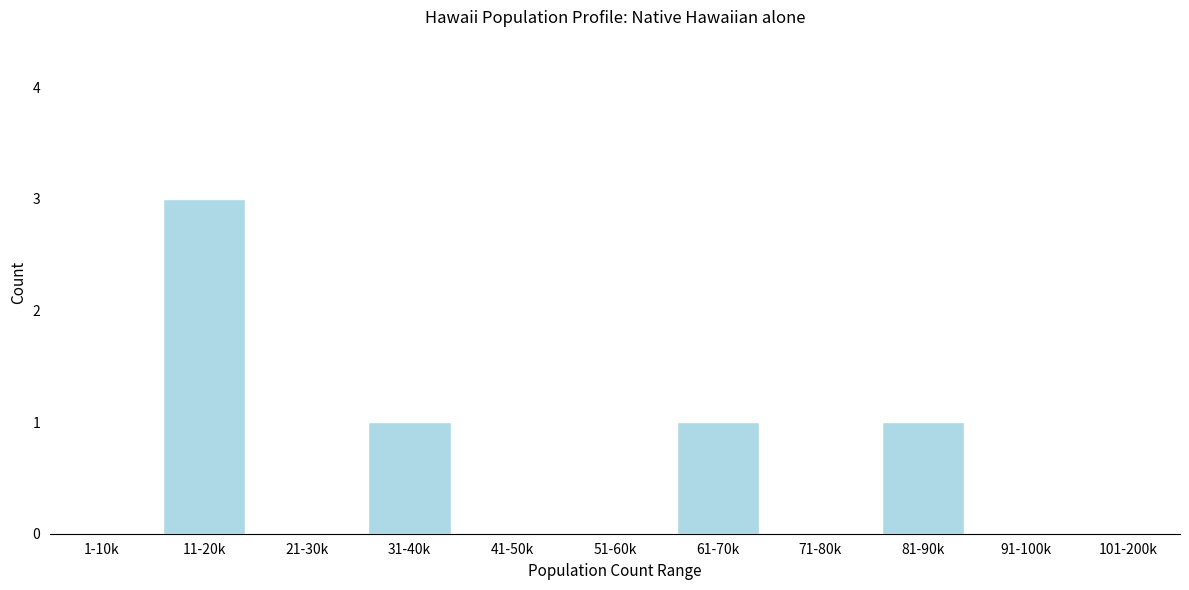

Reading right to left, list all the values displayed in this chart.

101-200k=0	91-100k=0	81-90k=1	71-80k=0	61-70k=1	51-60k=0	41-50k=0	31-40k=1	21-30k=0	11-20k=3	1-10k=0